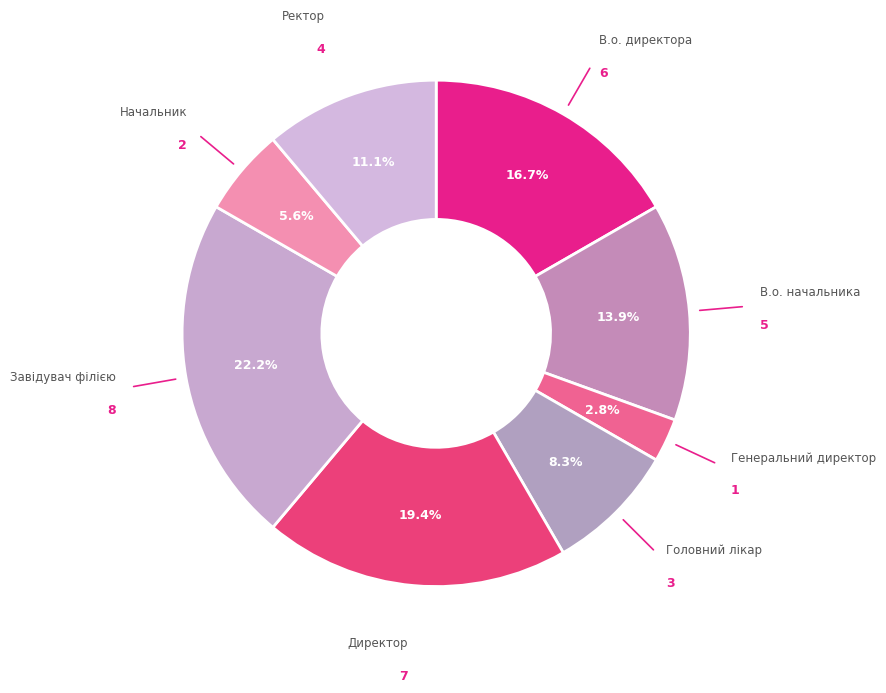

Is it true that Директор is 19% of the pie?

True